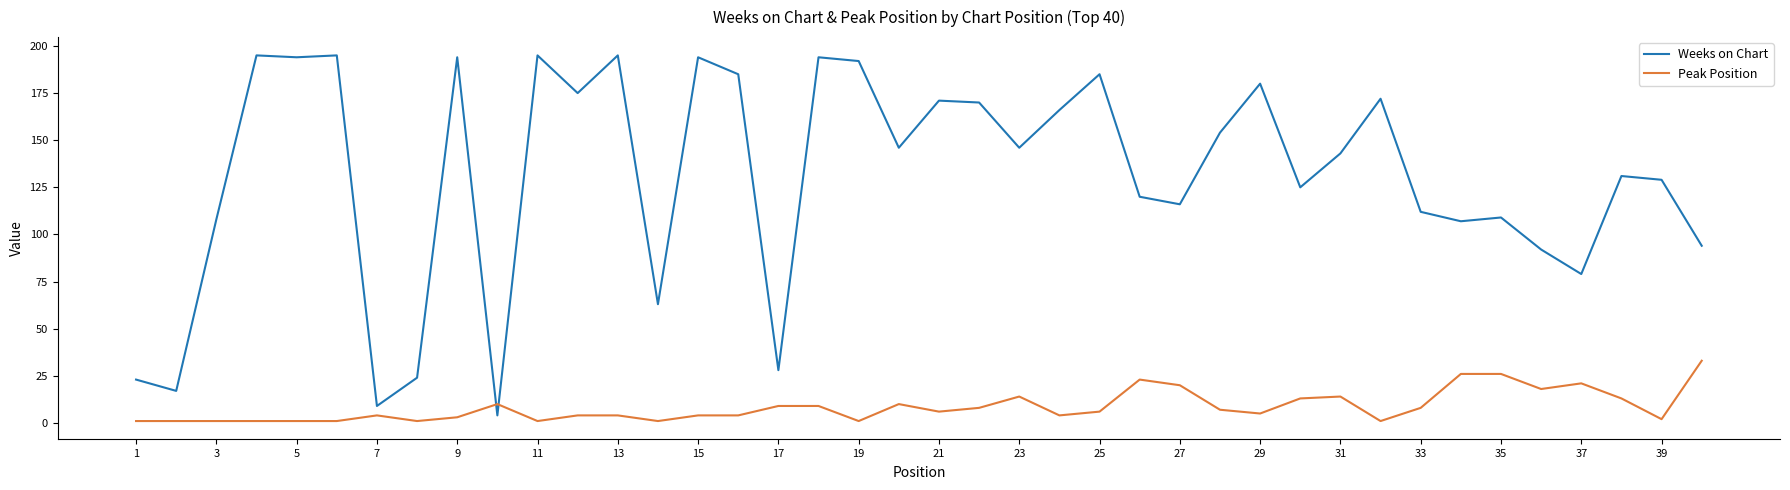

What is the difference between the maximum and minimum values in the Peak Position series?

32